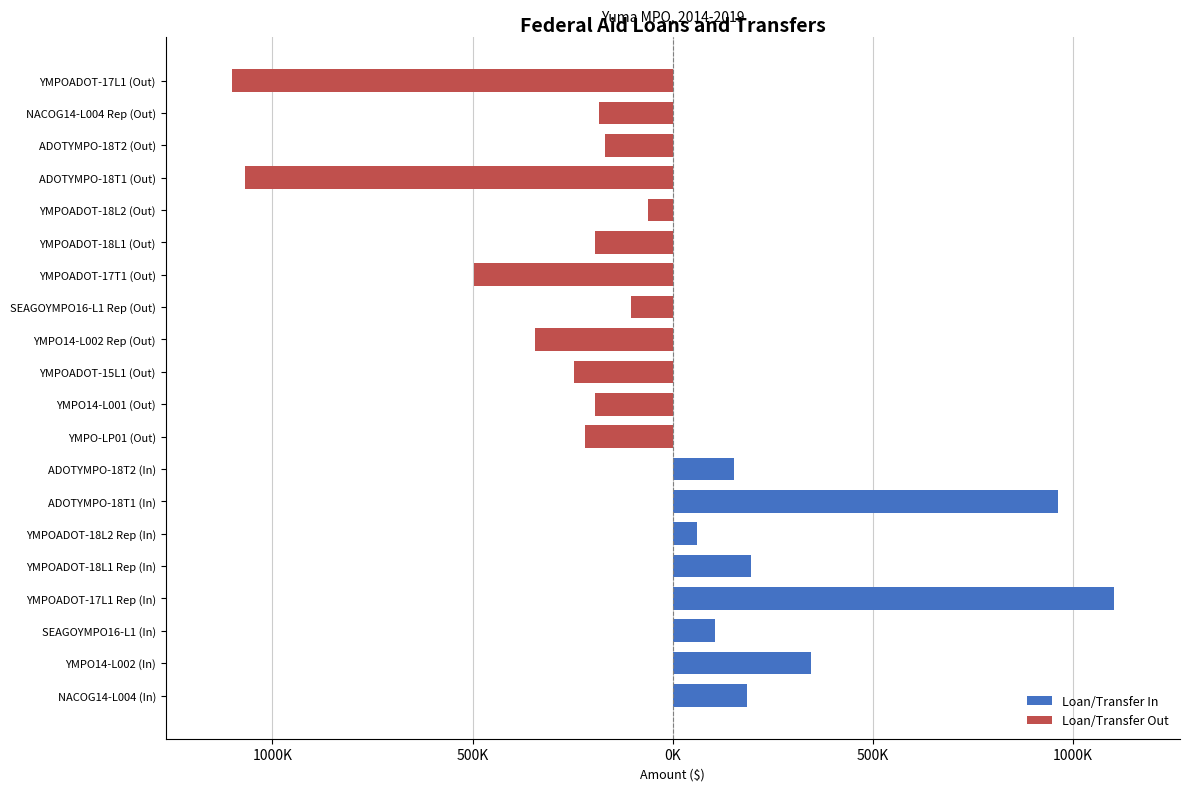

True or false: Loan/Transfer In has a value of -454308.8 at ADOTYMPO-18T1 (Out).

False